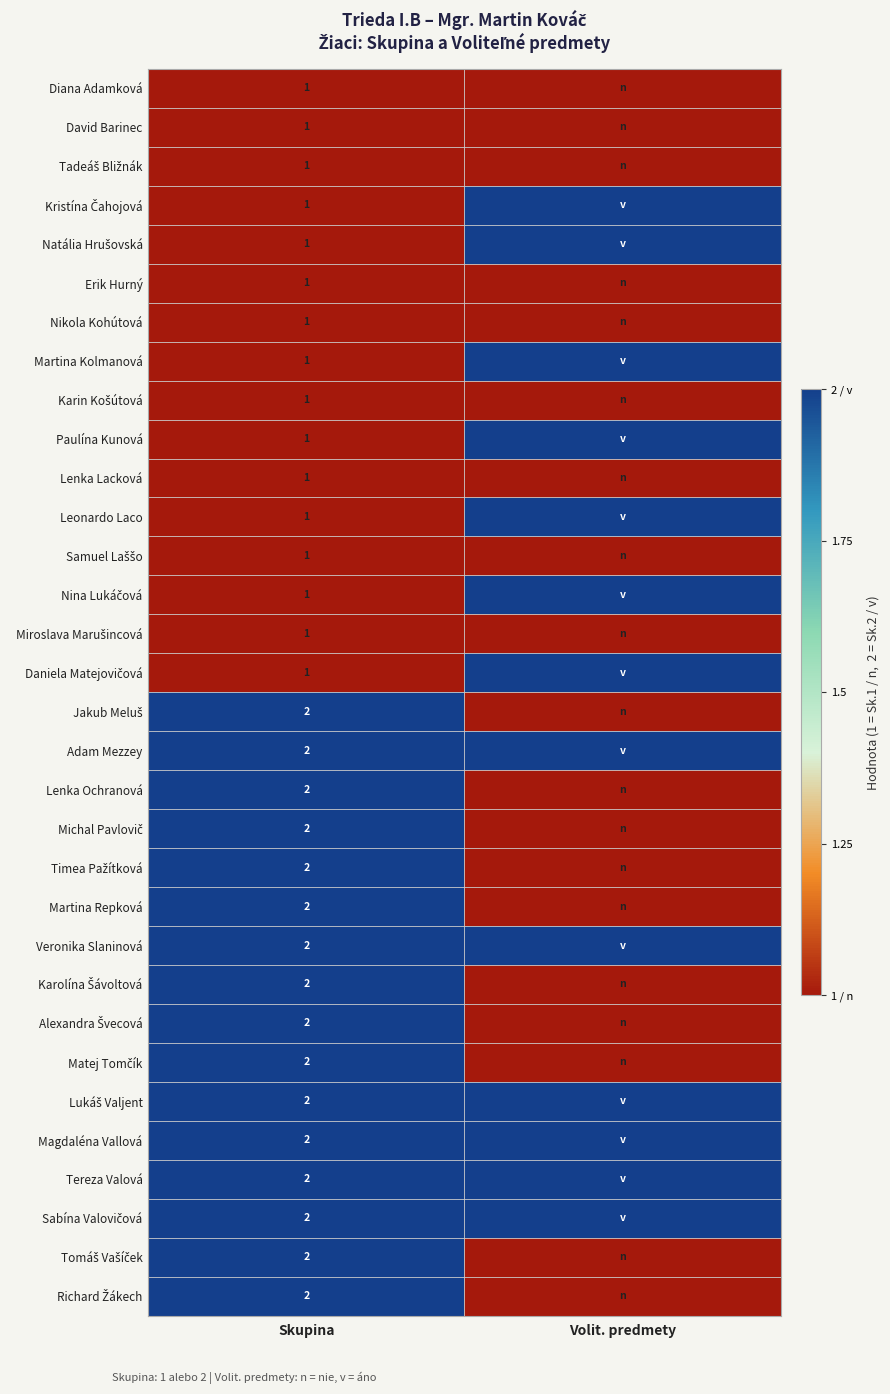

What is the total value across all series at Skupina?

48